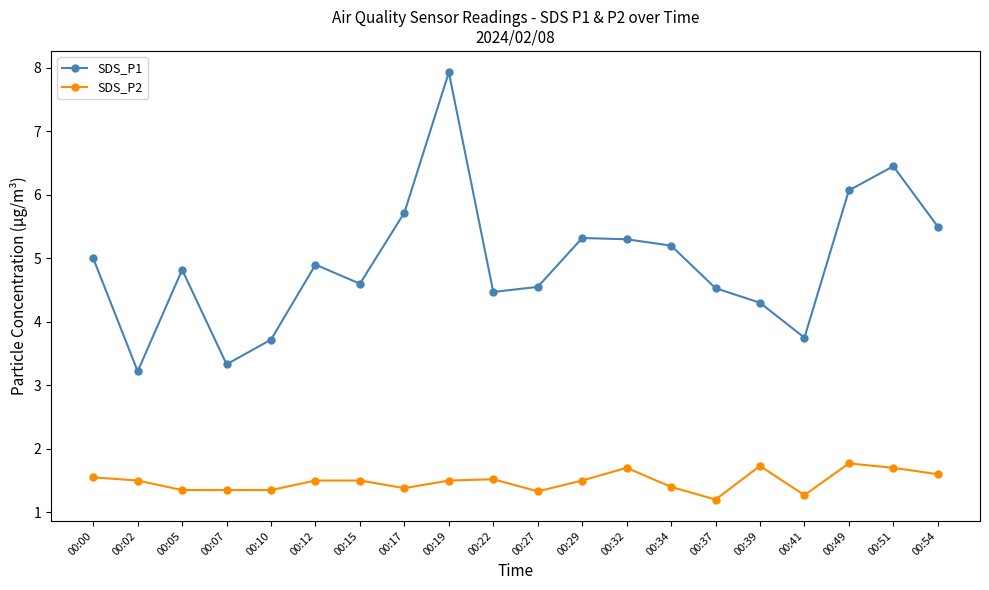

What are all the series names shown in the legend?

SDS_P1, SDS_P2